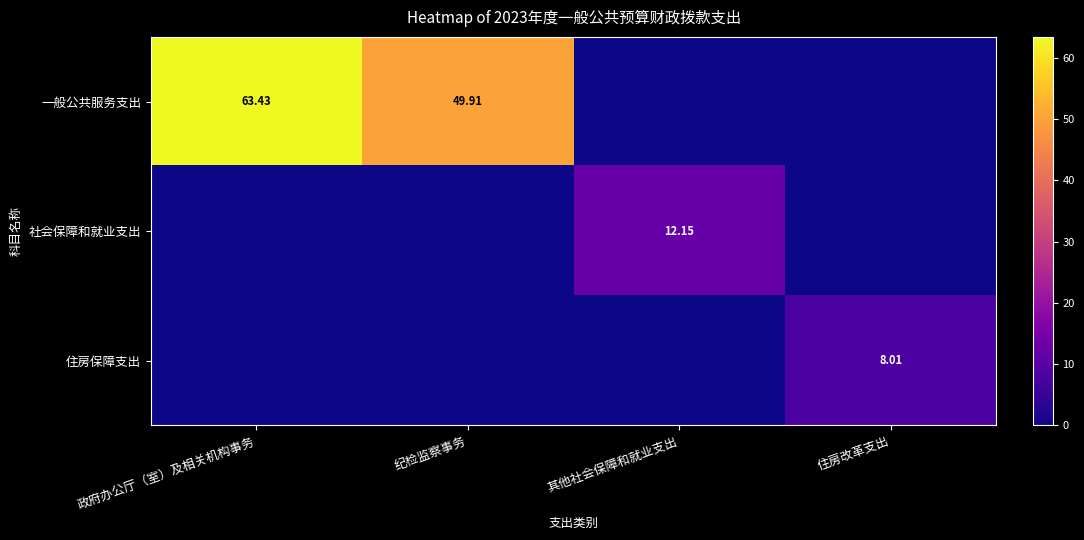

Where is 住房保障支出 nearest to the value 4?

政府办公厅（室）及相关机构事务